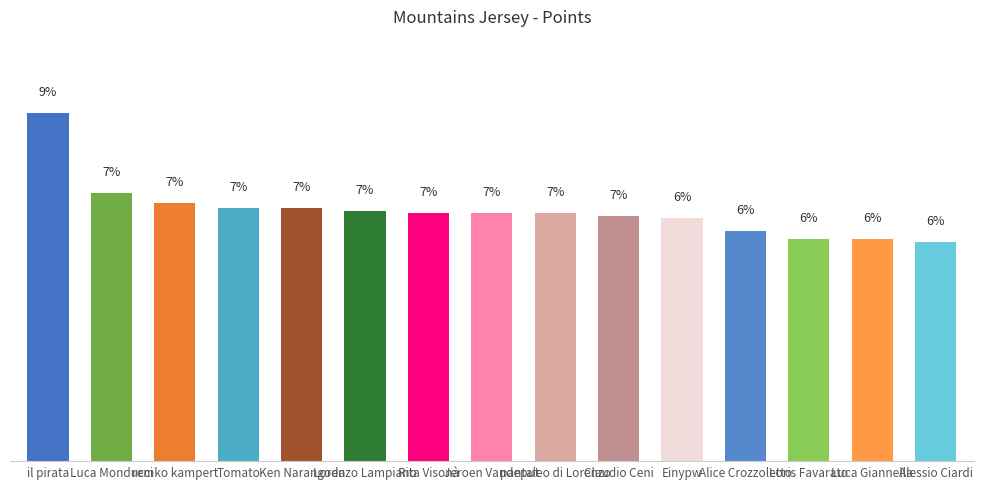

True or false: the data shows 3.6 at Claudio Ceni.

False